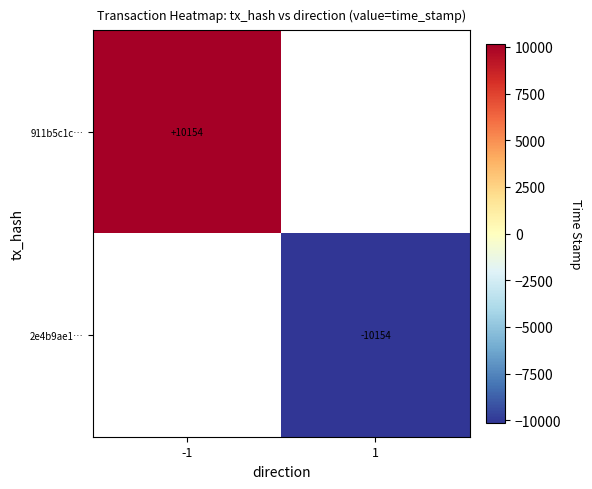

The value of 2e4b9ae1… at 1 is -5837.5. True or false?

False